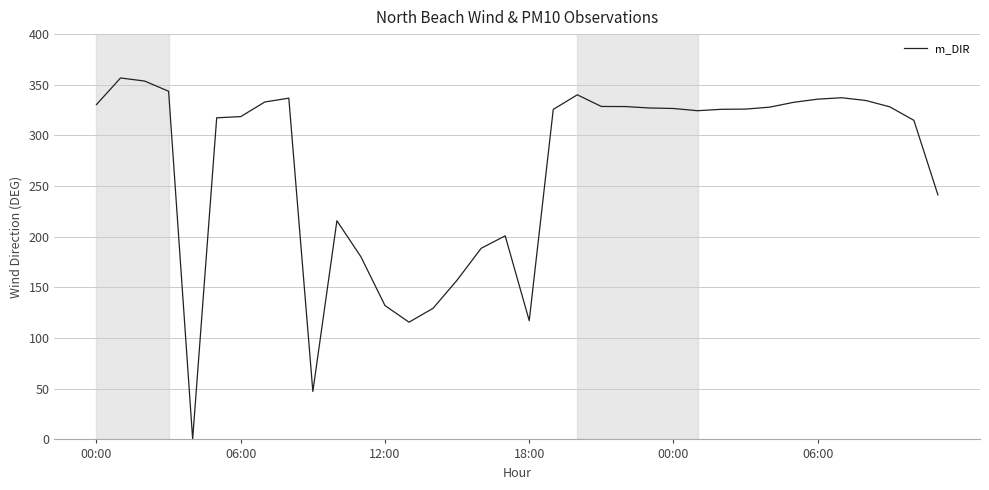

What is the greatest value displayed?

356.7